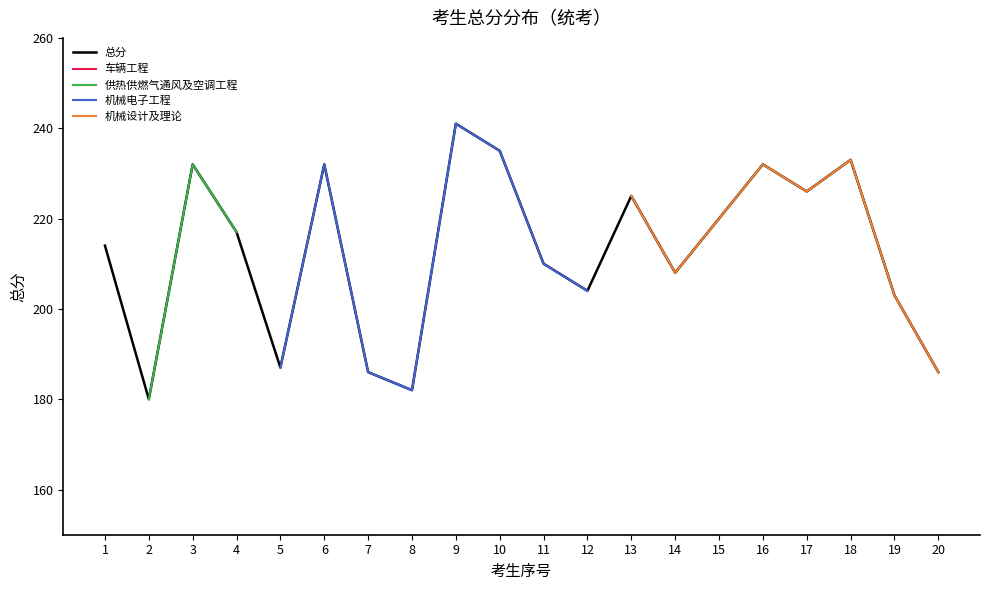

What is the difference between the second highest and minimum values?

55